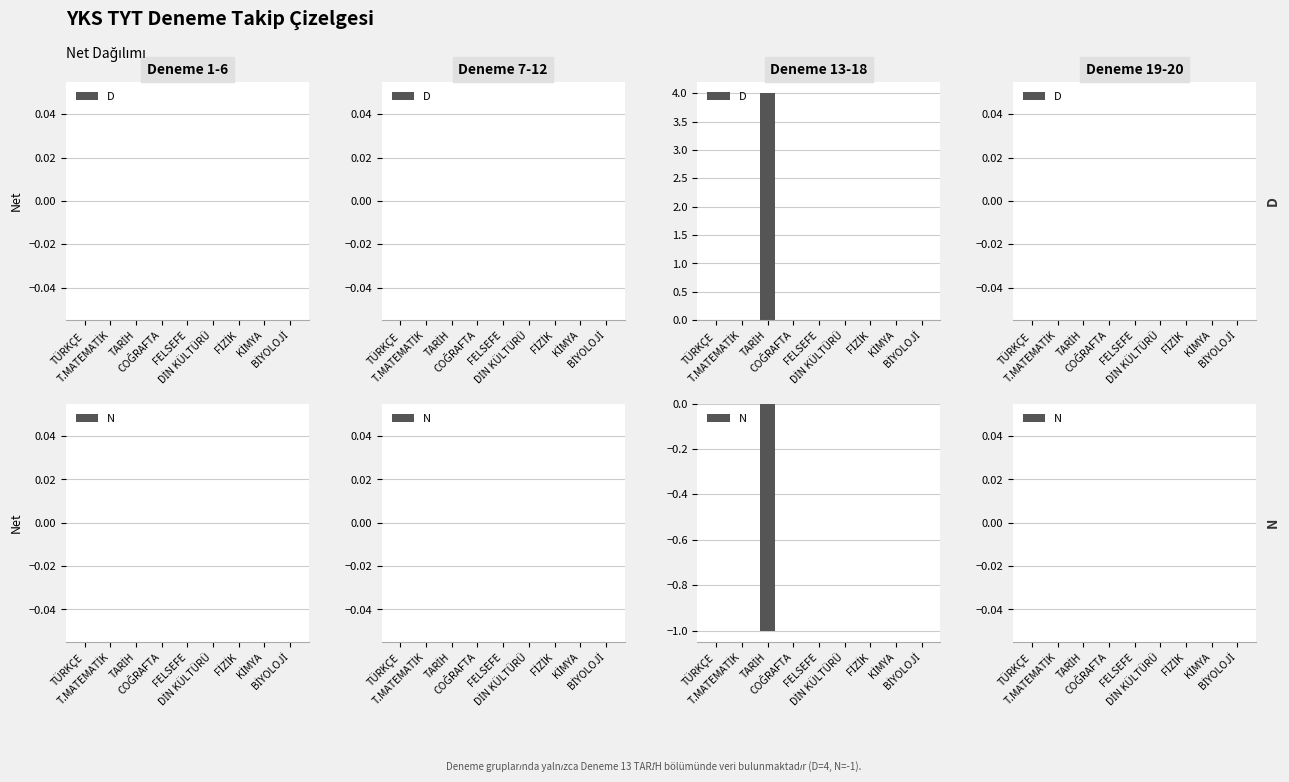

Reading right to left, what are all the values shown in this chart?

Y: BİYOLOJİ=0	KİMYA=0	FİZİK=0	DİN KÜLTÜRÜ=0	FELSEFE=0	COĞRAFTA=0	TARİH=4	T.MATEMATİK=0	TÜRKÇE=0
N: BİYOLOJİ=0	KİMYA=0	FİZİK=0	DİN KÜLTÜRÜ=0	FELSEFE=0	COĞRAFTA=0	TARİH=-1	T.MATEMATİK=0	TÜRKÇE=0